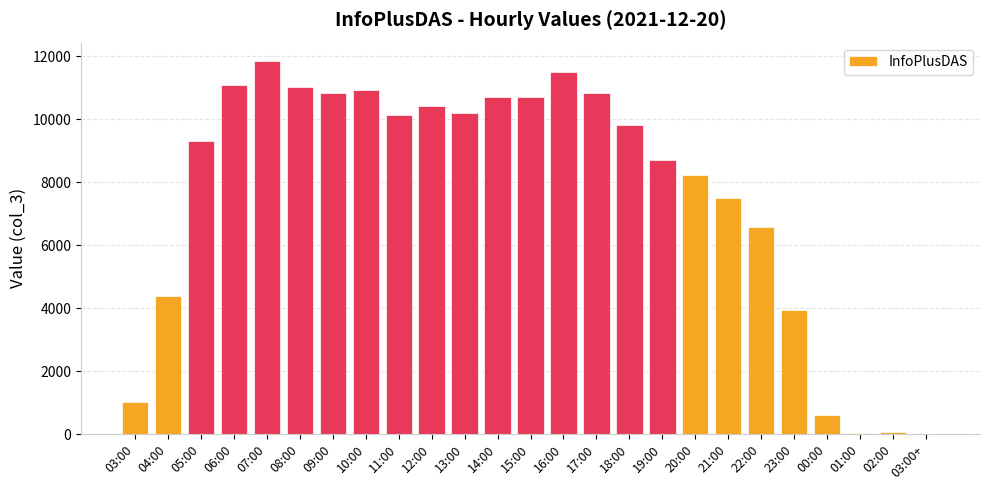

At which label is the value closest to 5918?

22:00